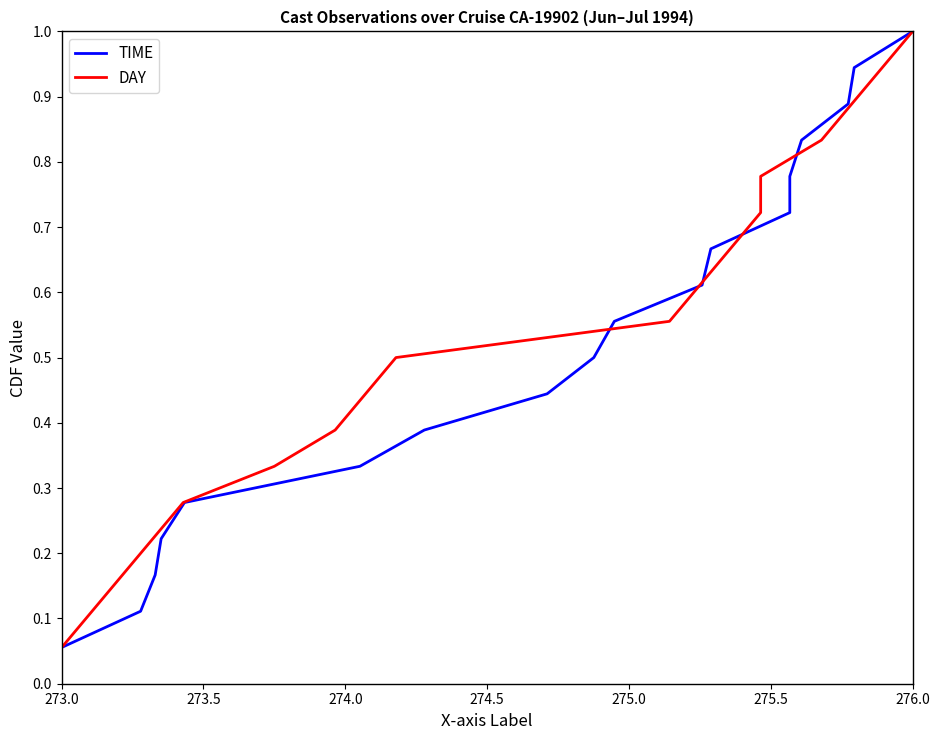

What are all the series names shown in the legend?

TIME, DAY